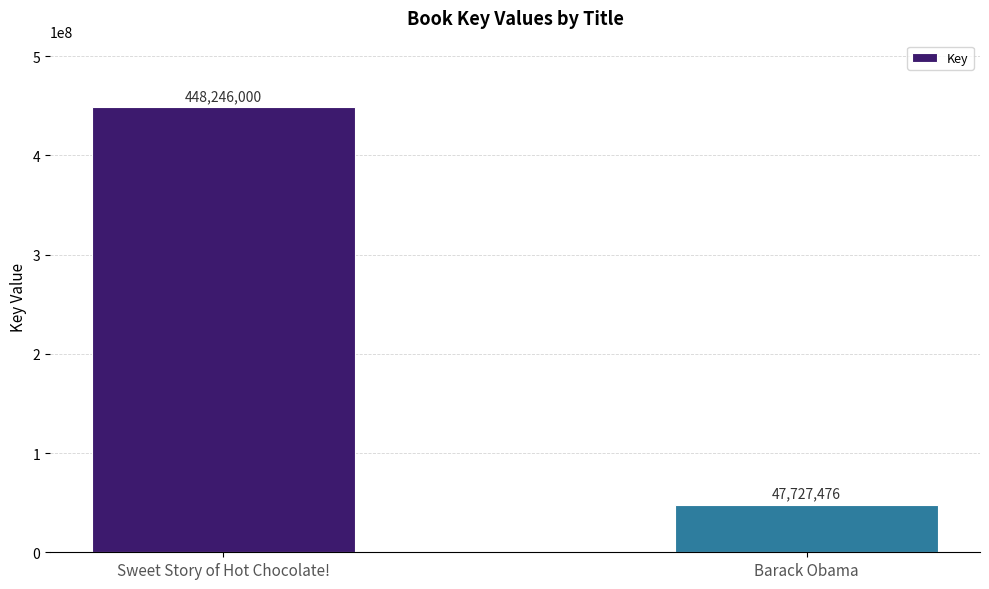

Does the chart contain stacked bars?

No